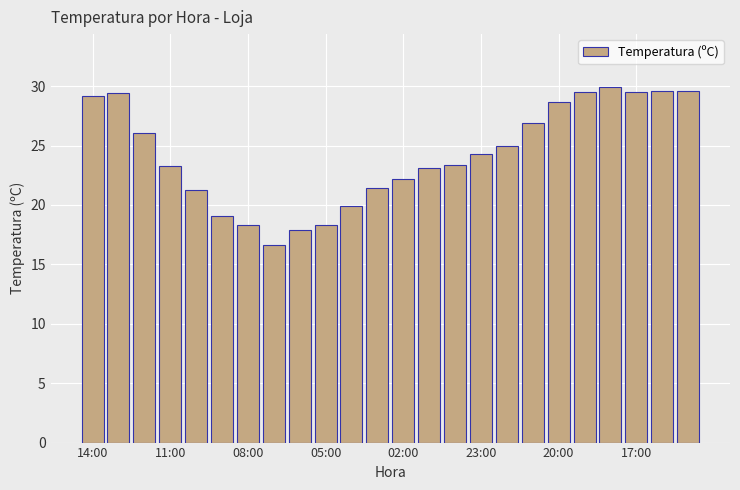

What is the maximum value shown in the chart?

29.9